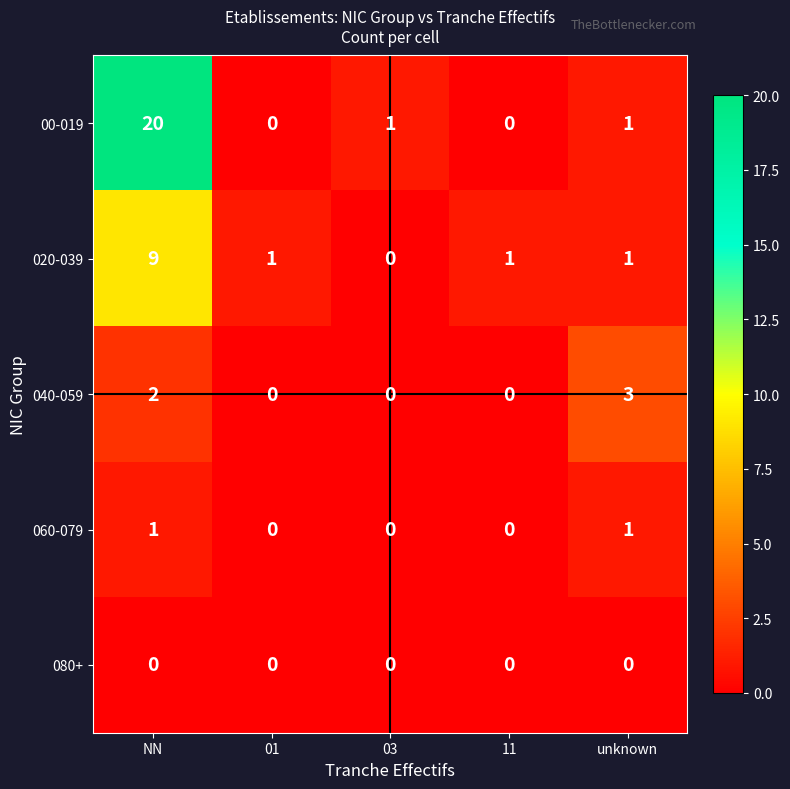

Reading right to left, list all the values displayed in this chart.

00-019: 1	0	1	0	20
020-039: 1	1	0	1	9
040-059: 3	0	0	0	2
060-079: 1	0	0	0	1
080+: 0	0	0	0	0